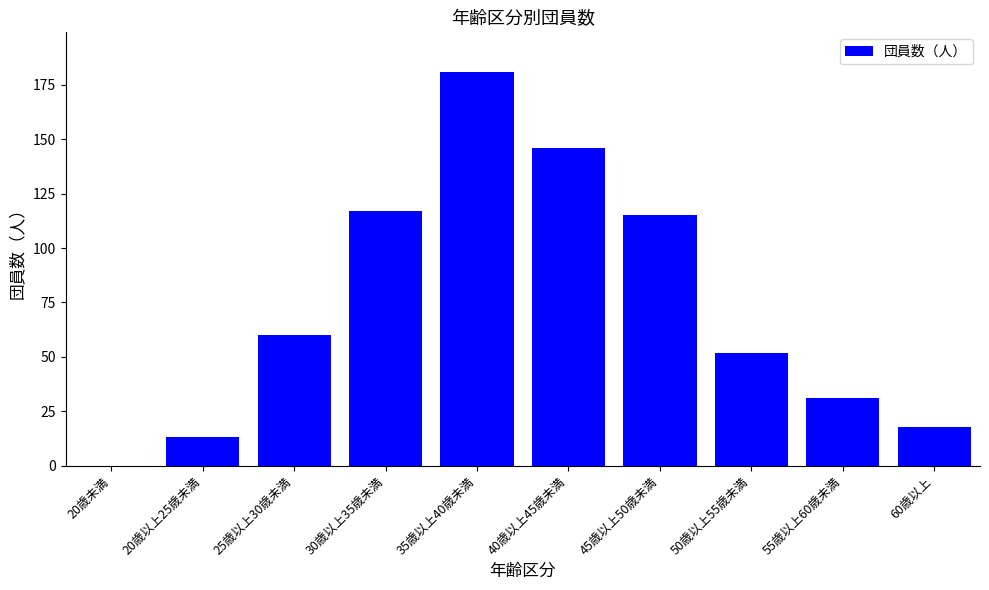

What is the sum of all values?

733